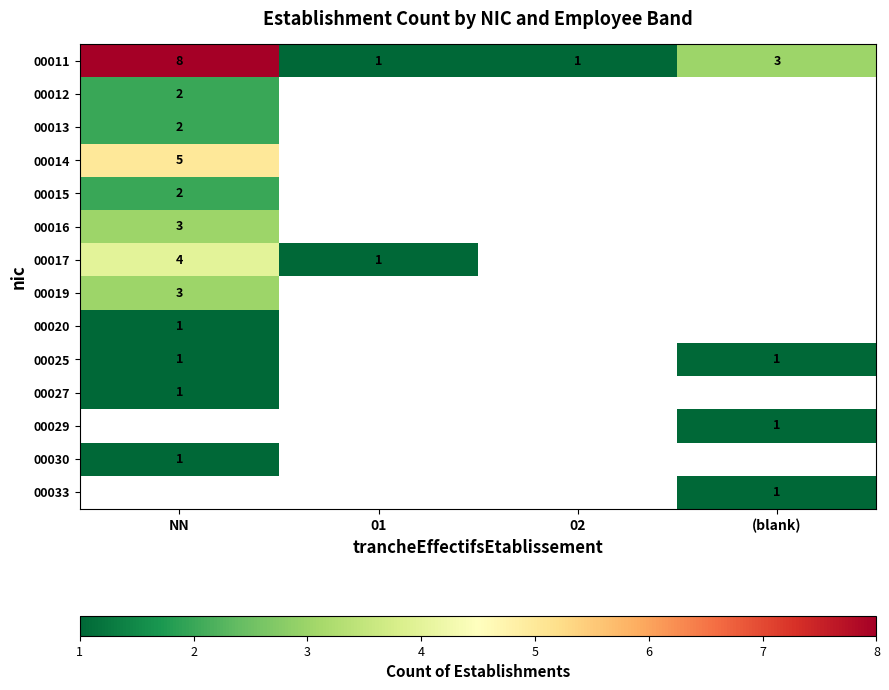

True or false: 00015 has a value of 2 at NN.

True